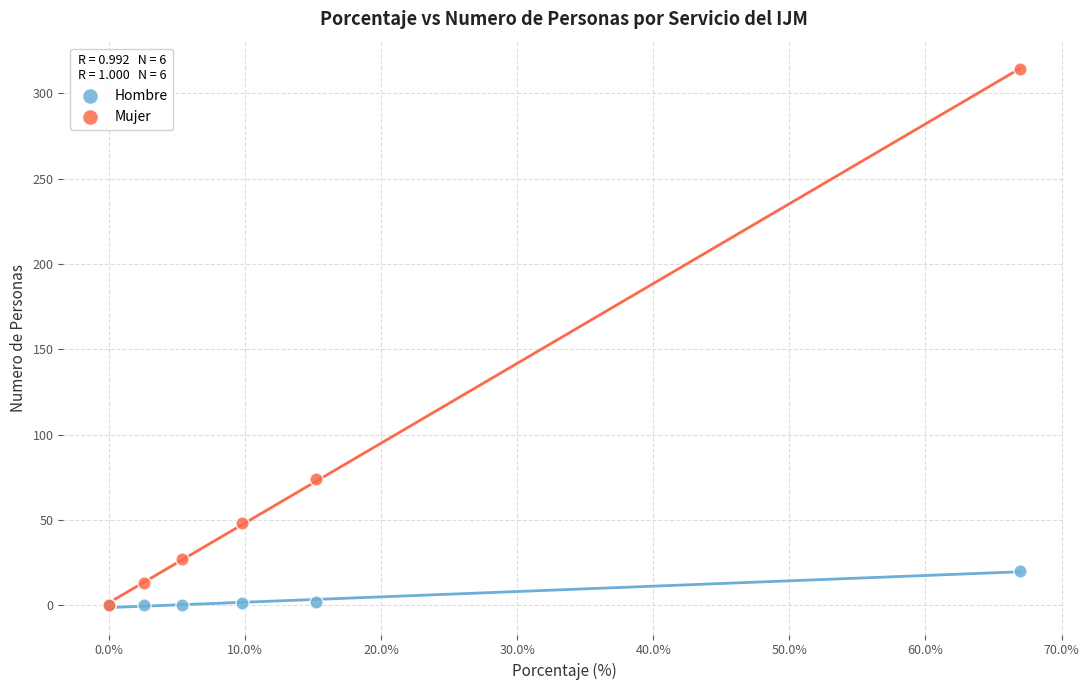

In the Mujer series, what Y value is closest to 157?

74